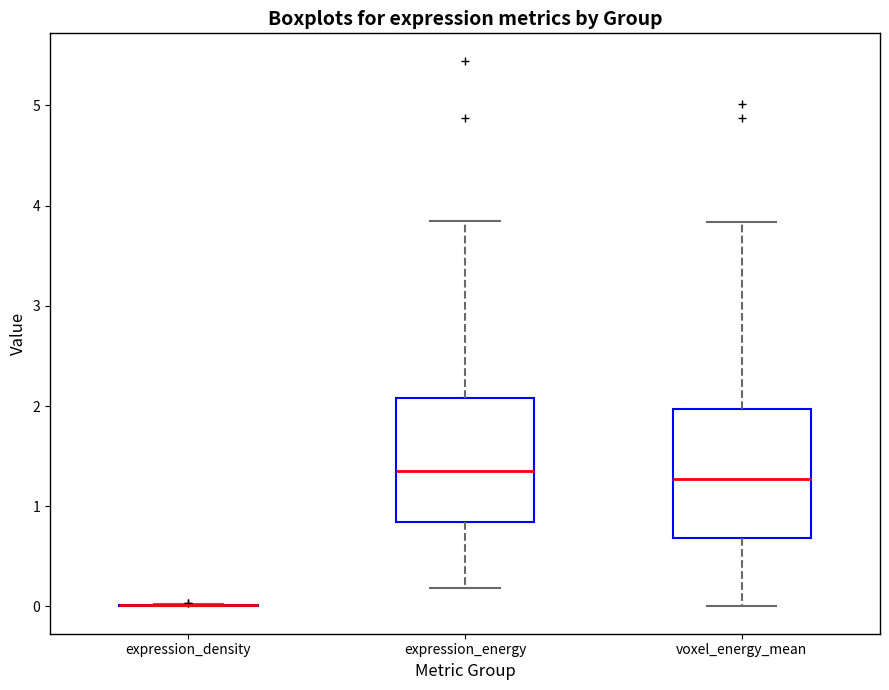

Reading left to right, transcribe this box plot: for each box, give where its median line is, the range the box spans, and where its two whiskers end, as read against the y-axis. The values are not printed on the chart, so give them approximately, as read against the axis.

expression_density: box collapsed to a line at 0.0, whiskers 0.0 to 0.0
expression_energy: median 1.4, box 0.8 to 2.1, whiskers 0.2 to 3.8
voxel_energy_mean: median 1.3, box 0.7 to 2.0, whiskers 0.0 to 3.8